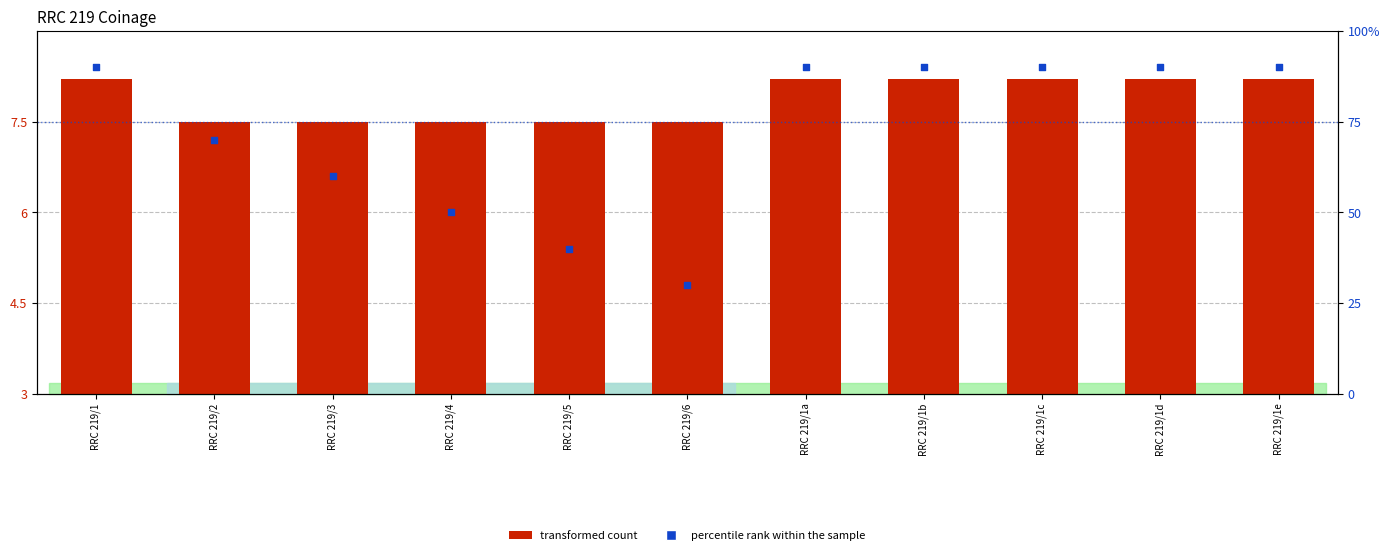

Which series contains the lowest Y value?

transformed count